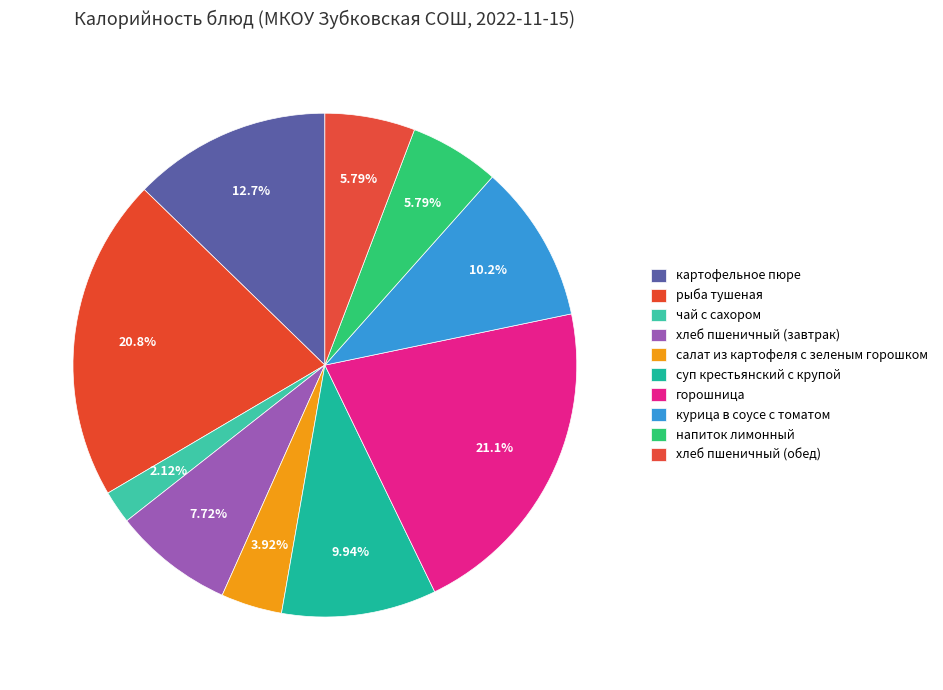

Rank the categories by value from highest to lowest.

горошница, рыба тушеная, картофельное пюре, курица в соусе с томатом, суп крестьянский с крупой, хлеб пшеничный (завтрак), напиток лимонный, хлеб пшеничный (обед), салат из картофеля с зеленым горошком, чай с сахором